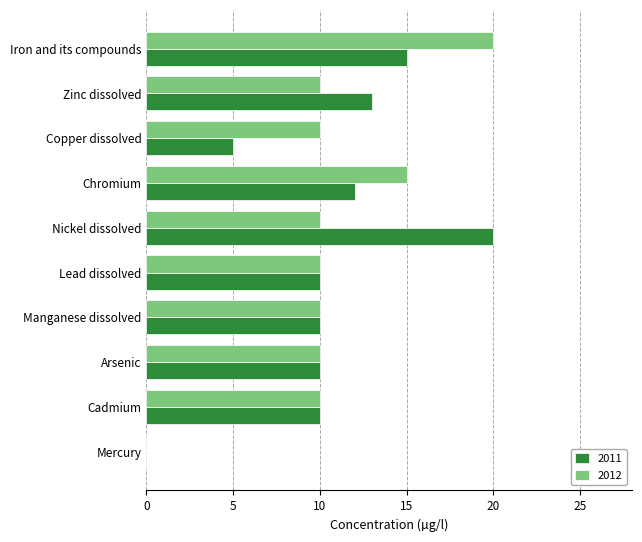

The value of 2011 at Mercury is 0. True or false?

True